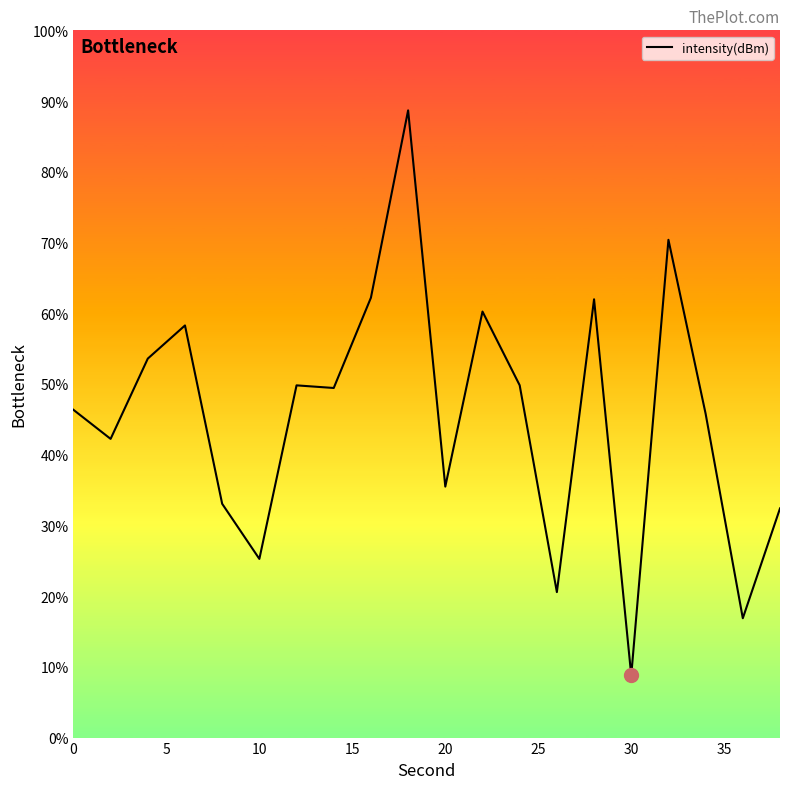

What is the difference between the maximum and minimum values?

79.9